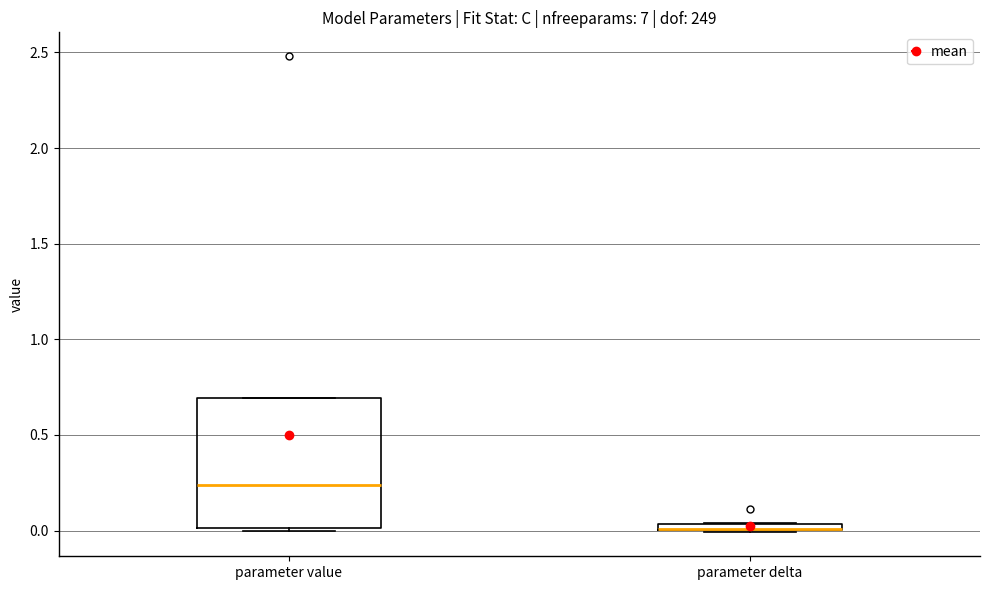

Where is the lower edge of the box for parameter value on the y-axis? The values are not printed on the chart, so give them approximately, as read against the axis.

0.00